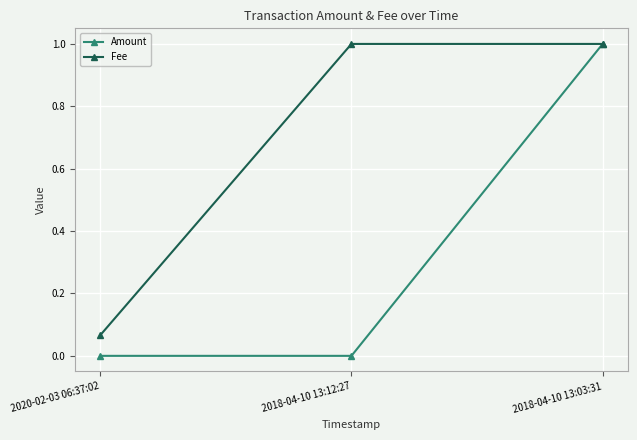

How many categories are shown in the chart?

3